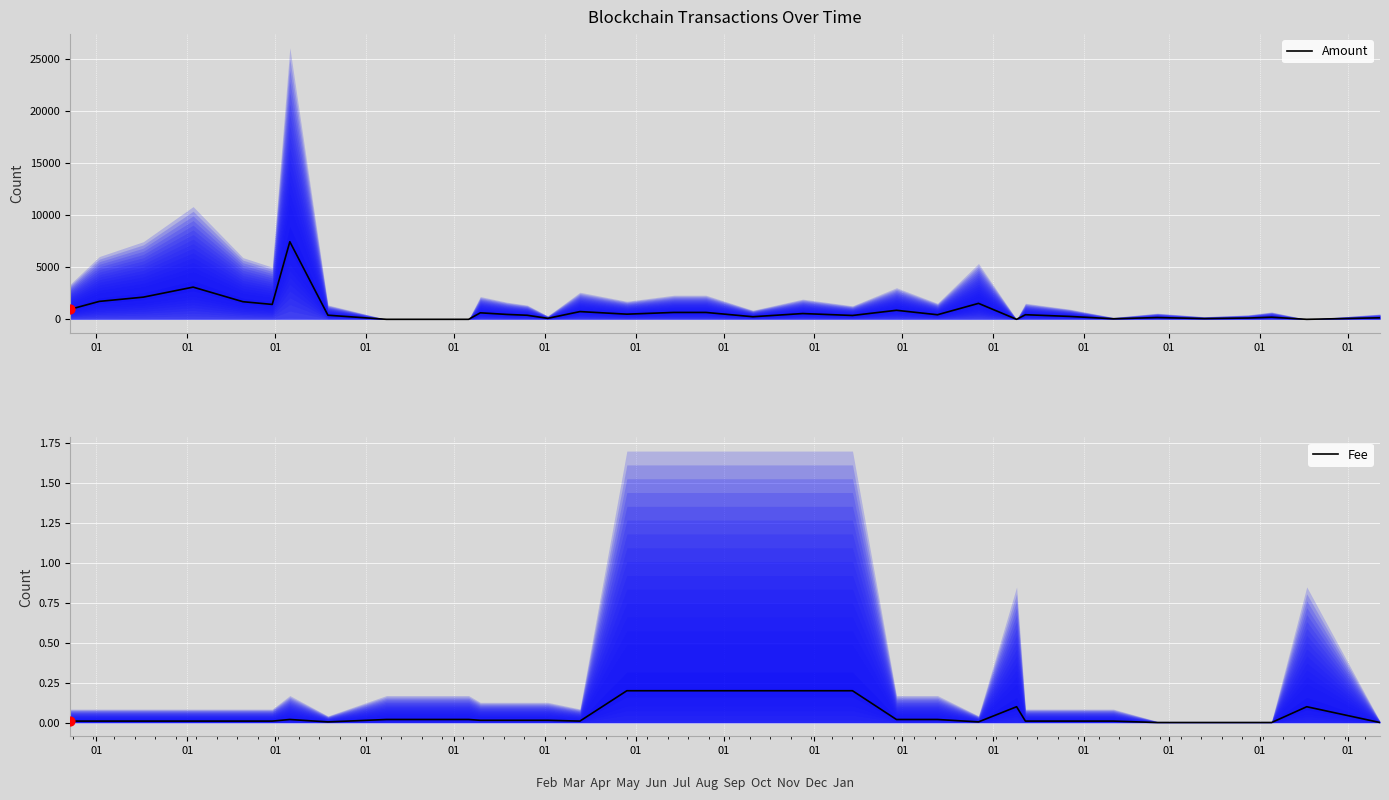

What are all the series names shown in the legend?

Amount, Fee